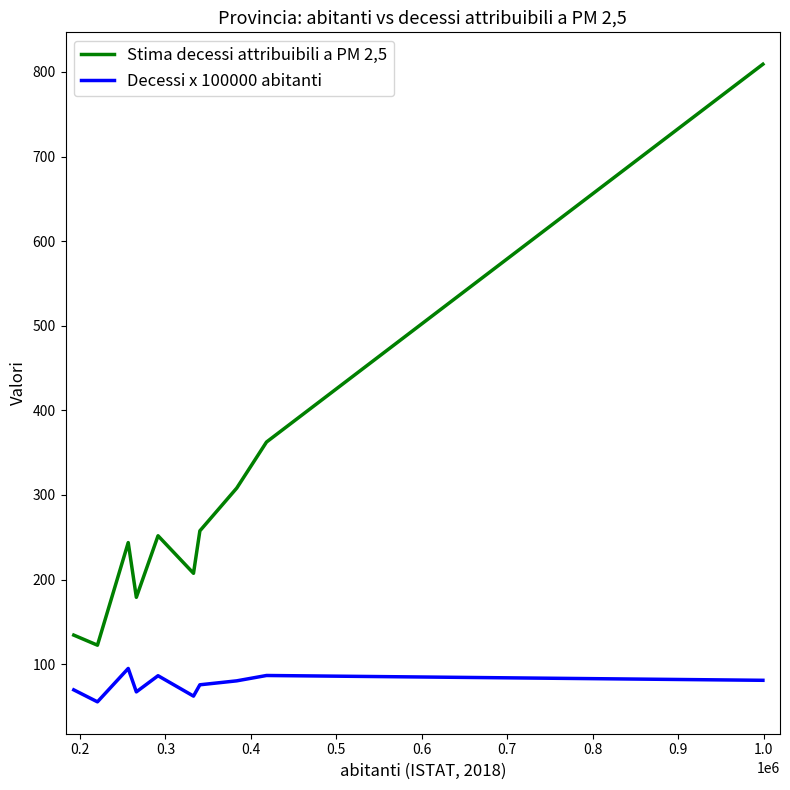

What are all the series names shown in the legend?

Stima decessi attribuibili a PM 2,5, Decessi x 100000 abitanti